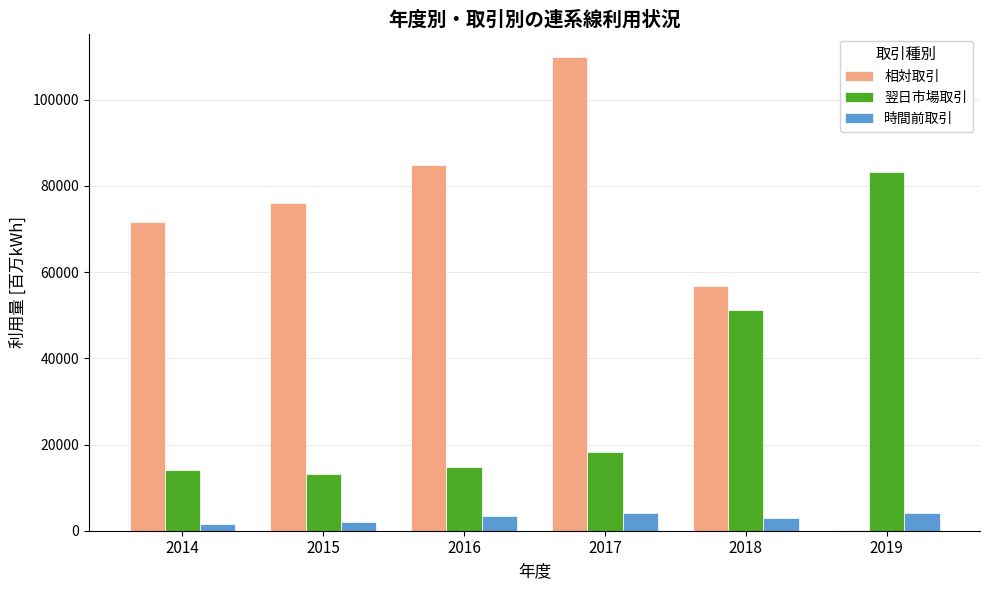

Read the 時間前取引 value at 2018.

2932.0